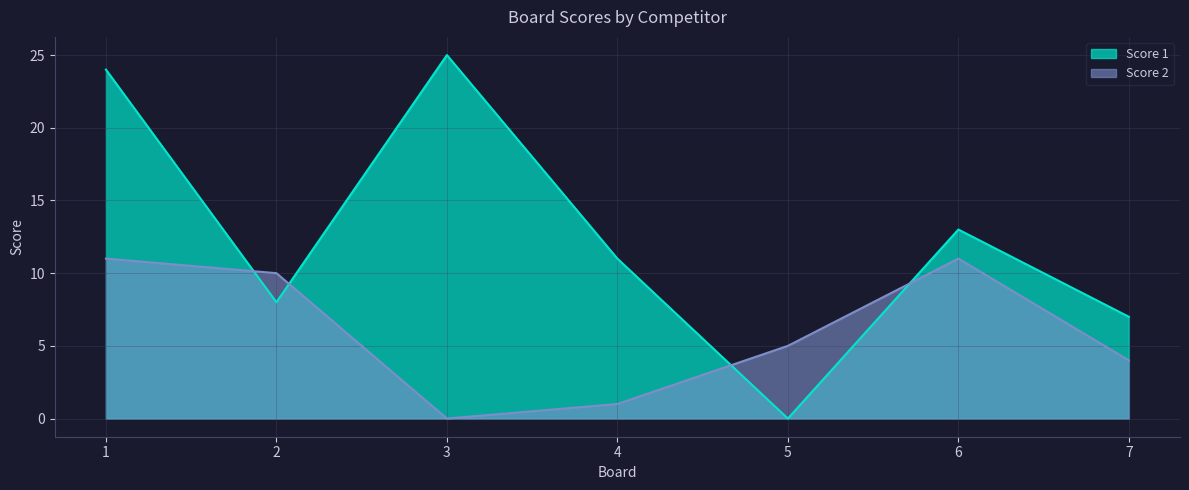

True or false: Score 1 and Score 2 cross at least once.

True